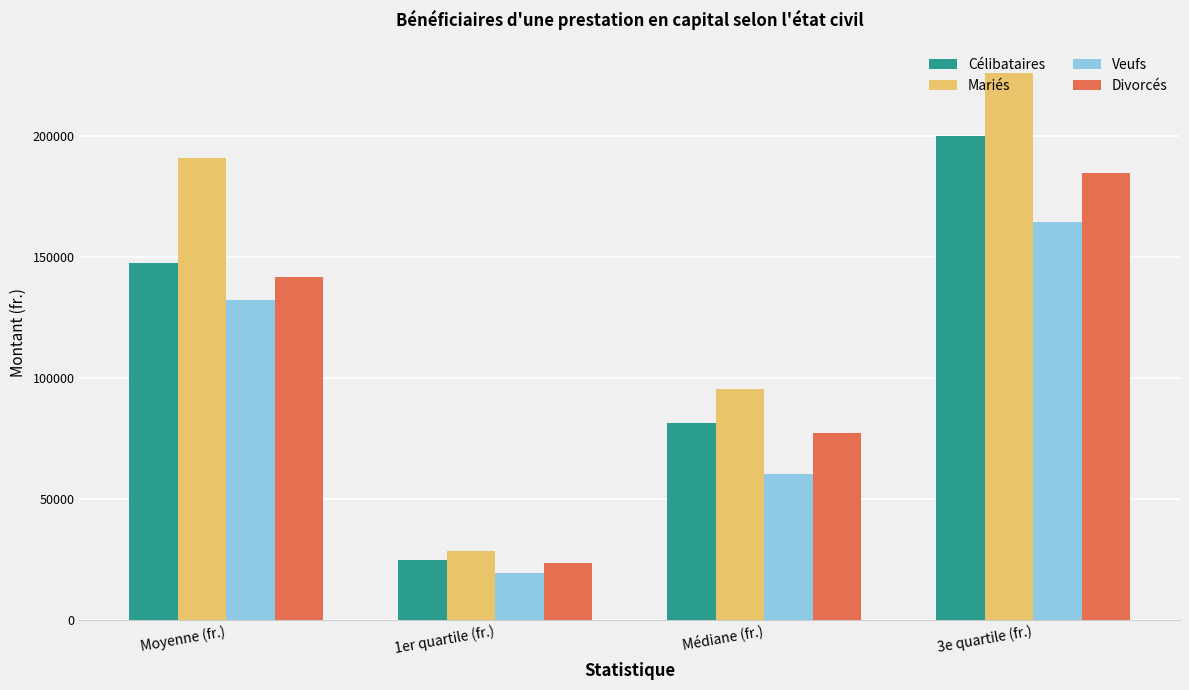

Count the number of categories in the chart.

4